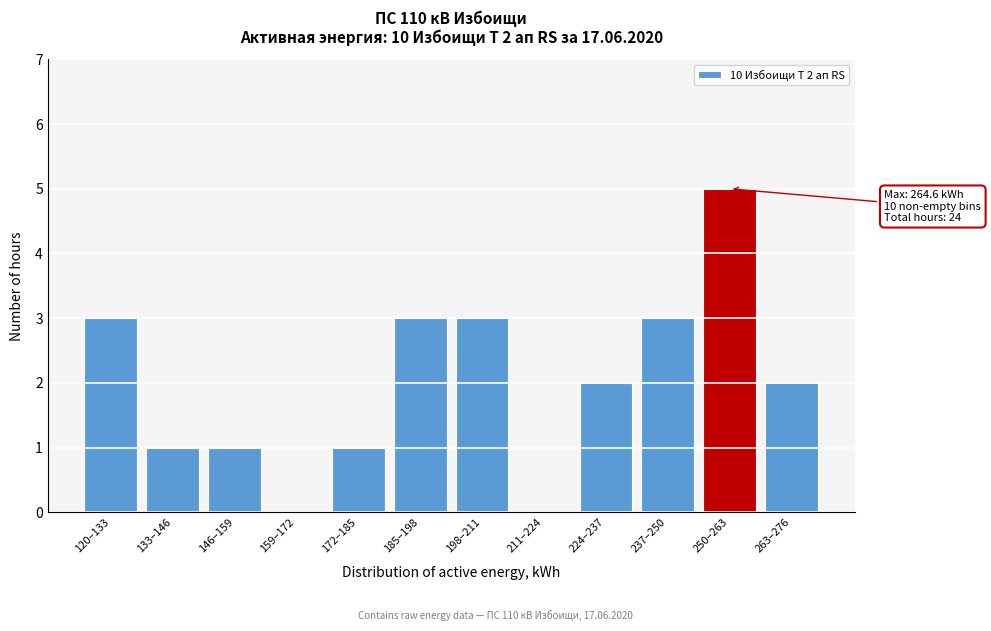

Reading right to left, extract all data points from this chart.

263–276=2	250–263=5	237–250=3	224–237=2	211–224=0	198–211=3	185–198=3	172–185=1	159–172=0	146–159=1	133–146=1	120–133=3